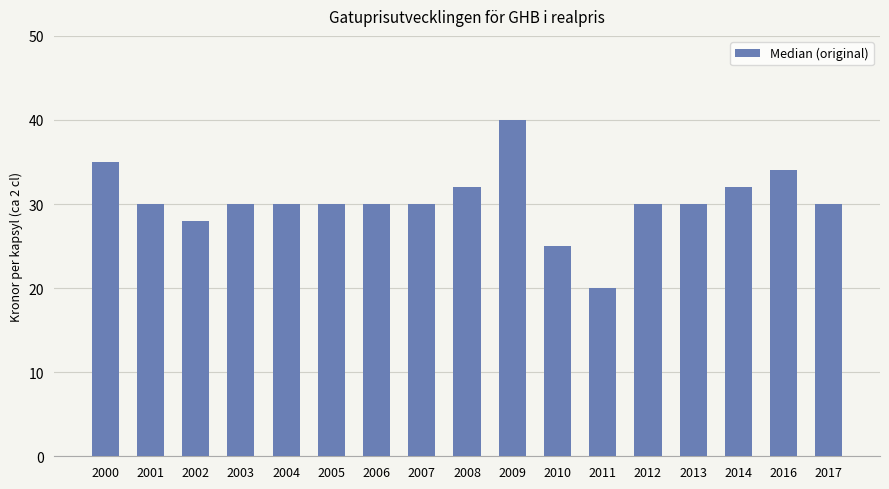

How many values are between 30 and 32?

11